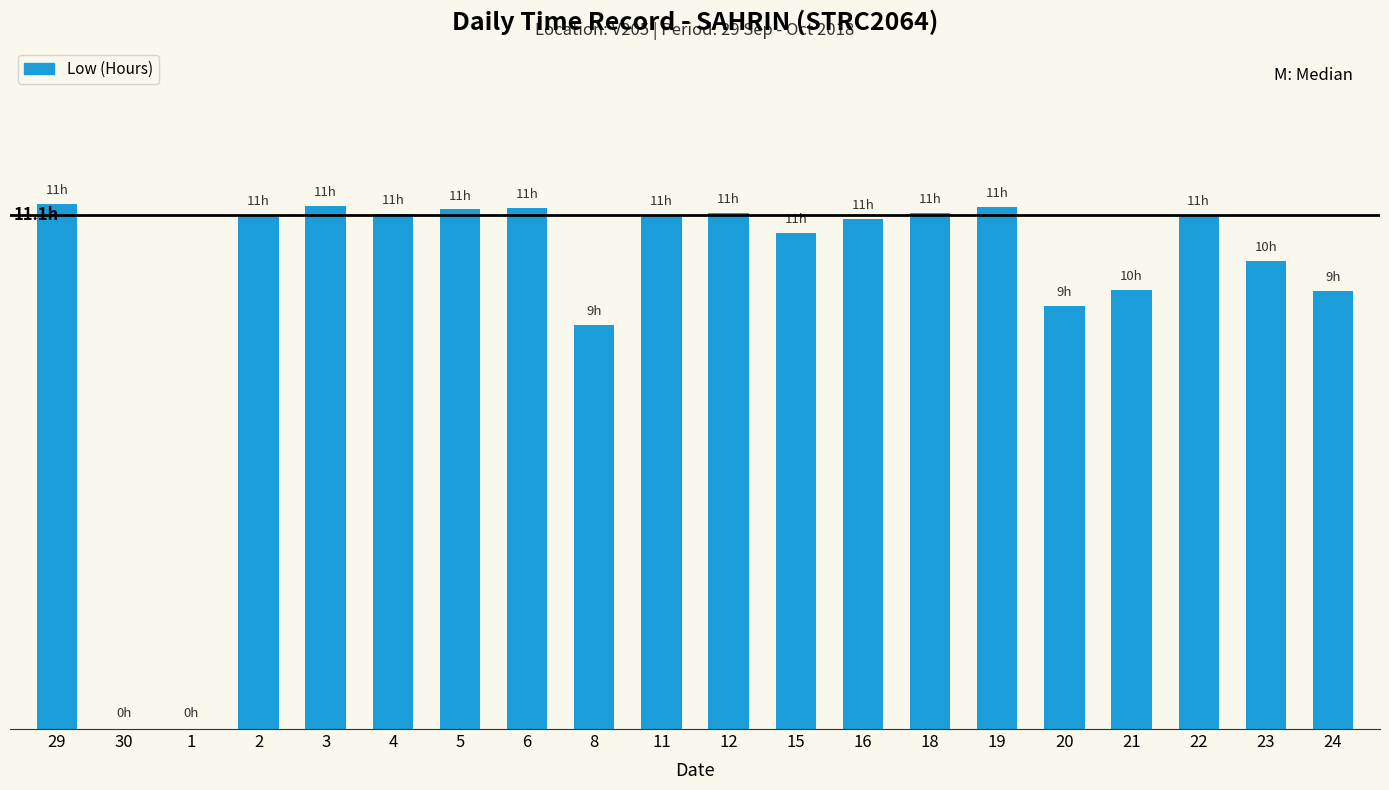

Are the bars horizontal?

No